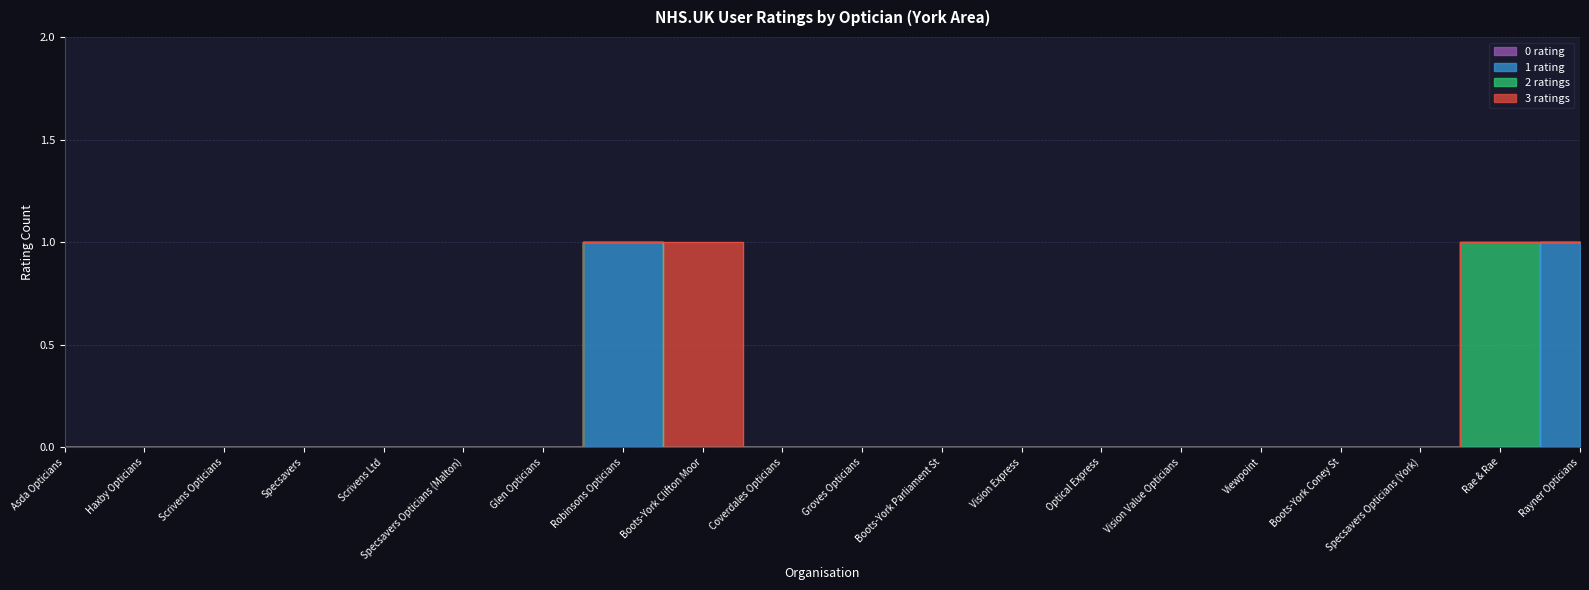

Reading left to right, what are all the values shown in this chart?

0 rating: Asda Opticians=0	Haxby Opticians=0	Scrivens Opticians=0	Specsavers=0	Scrivens Ltd=0	Specsavers Opticians (Malton)=0	Glen Opticians=0	Robinsons Opticians=0	Boots-York Clifton Moor=0	Coverdales Opticians=0	Groves Opticians=0	Boots-York Parliament St=0	Vision Express=0	Optical Express=0	Vision Value Opticians=0	Viewpoint=0	Boots-York Coney St=0	Specsavers Opticians (York)=0	Rae & Rae=0	Rayner Opticians=0
1 rating: Asda Opticians=0	Haxby Opticians=0	Scrivens Opticians=0	Specsavers=0	Scrivens Ltd=0	Specsavers Opticians (Malton)=0	Glen Opticians=0	Robinsons Opticians=1	Boots-York Clifton Moor=0	Coverdales Opticians=0	Groves Opticians=0	Boots-York Parliament St=0	Vision Express=0	Optical Express=0	Vision Value Opticians=0	Viewpoint=0	Boots-York Coney St=0	Specsavers Opticians (York)=0	Rae & Rae=0	Rayner Opticians=1
2 ratings: Asda Opticians=0	Haxby Opticians=0	Scrivens Opticians=0	Specsavers=0	Scrivens Ltd=0	Specsavers Opticians (Malton)=0	Glen Opticians=0	Robinsons Opticians=0	Boots-York Clifton Moor=0	Coverdales Opticians=0	Groves Opticians=0	Boots-York Parliament St=0	Vision Express=0	Optical Express=0	Vision Value Opticians=0	Viewpoint=0	Boots-York Coney St=0	Specsavers Opticians (York)=0	Rae & Rae=1	Rayner Opticians=0
3 ratings: Asda Opticians=0	Haxby Opticians=0	Scrivens Opticians=0	Specsavers=0	Scrivens Ltd=0	Specsavers Opticians (Malton)=0	Glen Opticians=0	Robinsons Opticians=0	Boots-York Clifton Moor=1	Coverdales Opticians=0	Groves Opticians=0	Boots-York Parliament St=0	Vision Express=0	Optical Express=0	Vision Value Opticians=0	Viewpoint=0	Boots-York Coney St=0	Specsavers Opticians (York)=0	Rae & Rae=0	Rayner Opticians=0